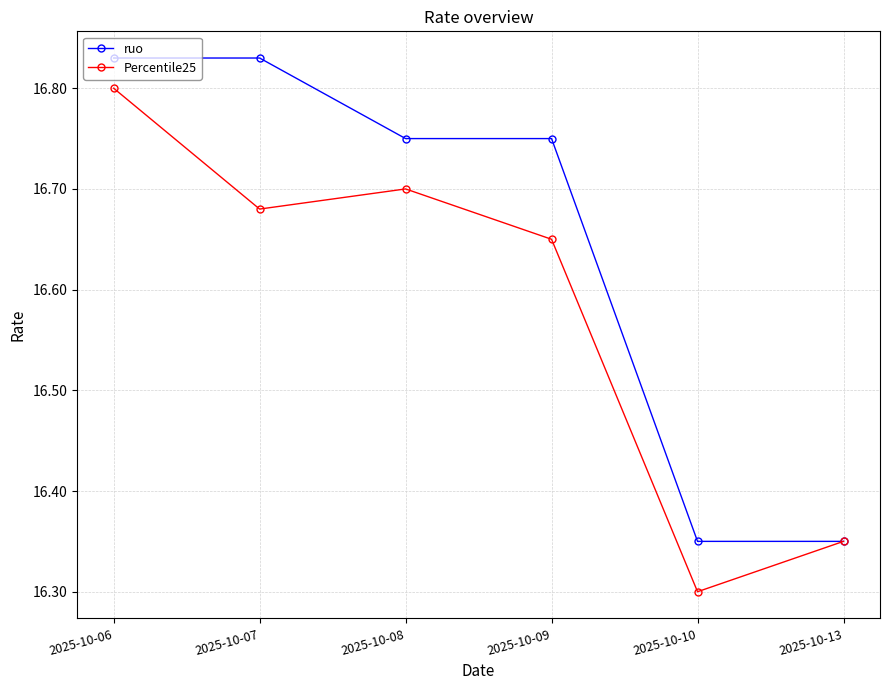

Rank the series by their average value, from highest to lowest.

ruo, Percentile25